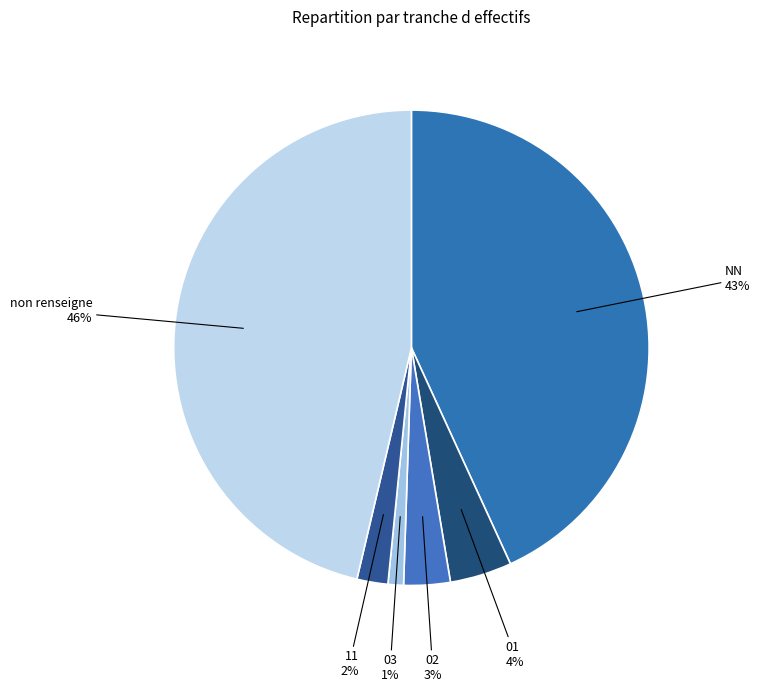

To the nearest percent, what percentage of the pie is 02?

3%